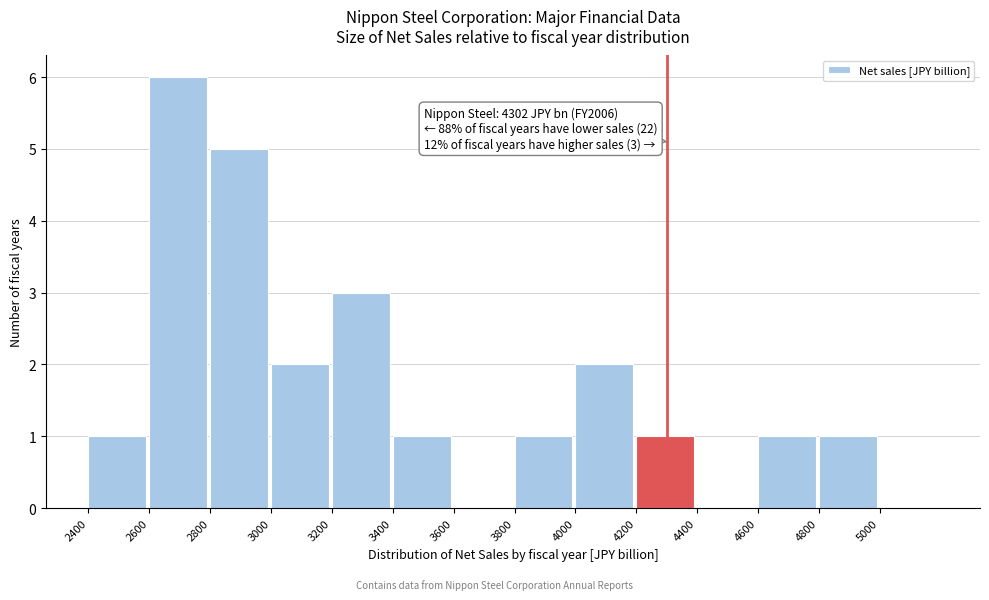

Over which range of the x-axis is the bar tallest?

2600 to 2800